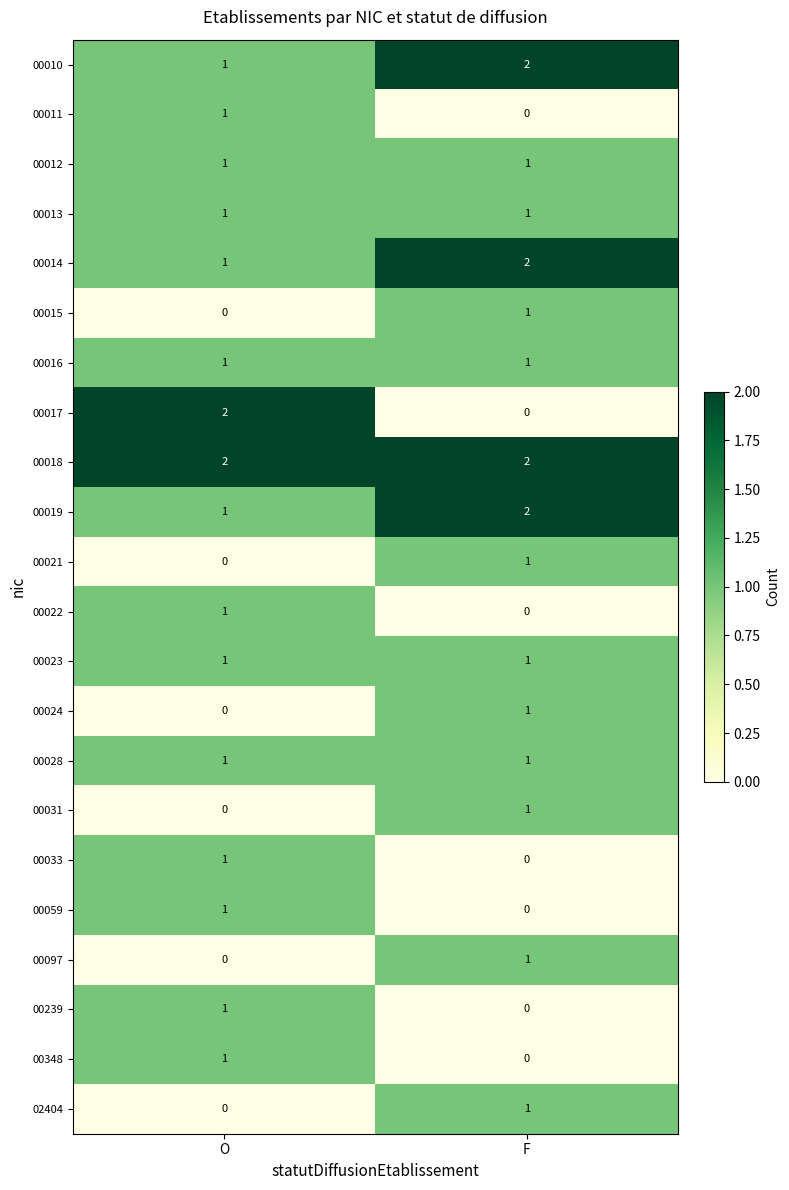

Which series has the largest total across all categories?

00018